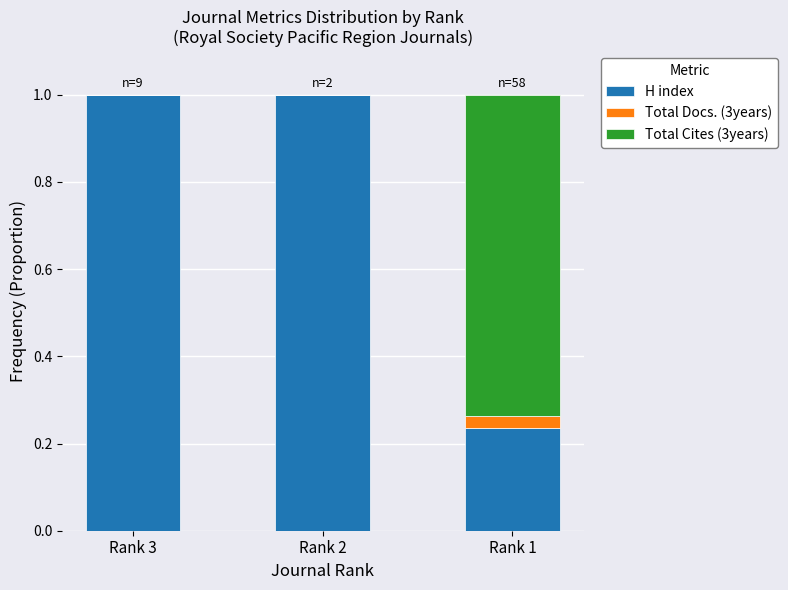

What is the total value across all series at Rank 1?

1.0